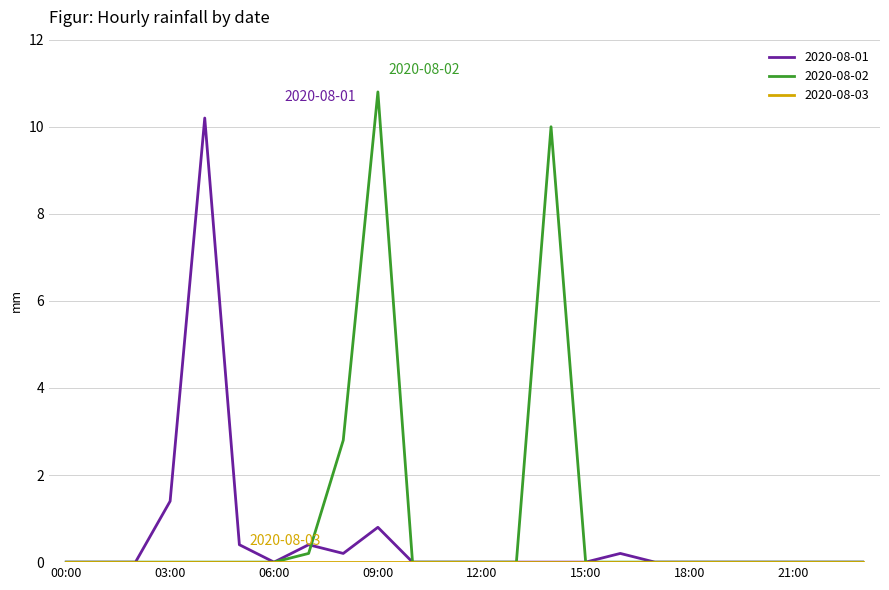

What is the greatest value displayed?

10.8